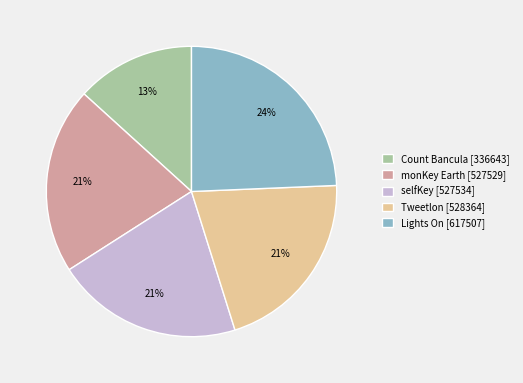

Does selfKey represent more than half of the total?

No